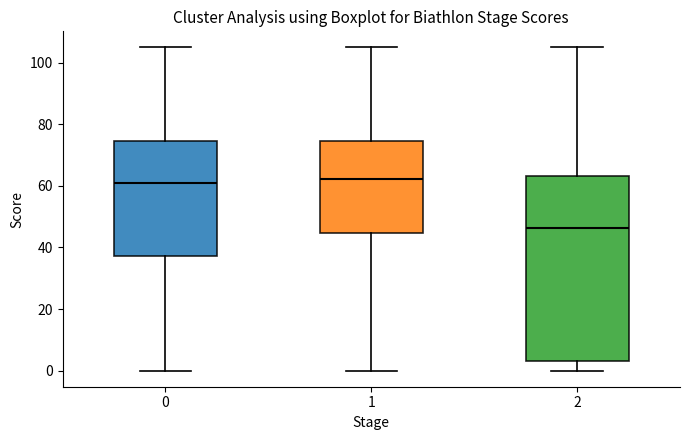

Reading left to right, read every box against the y-axis: the position of its median line, the range the box covers, and the ends of its whiskers. The values are not printed on the chart, so give them approximately, as read against the axis.

0: median 62, box 38 to 74, whiskers 0 to 106
1: median 62, box 44 to 74, whiskers 0 to 106
2: median 46, box 2 to 64, whiskers 0 to 106